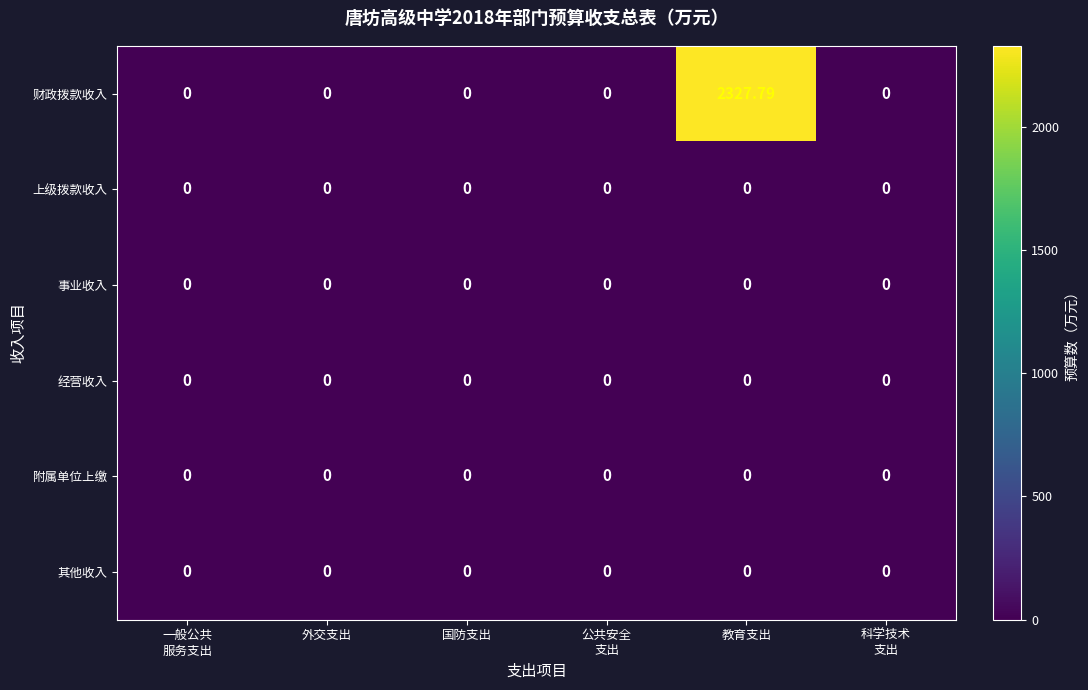

Which category has the highest value in the 财政拨款收入 series?

教育支出